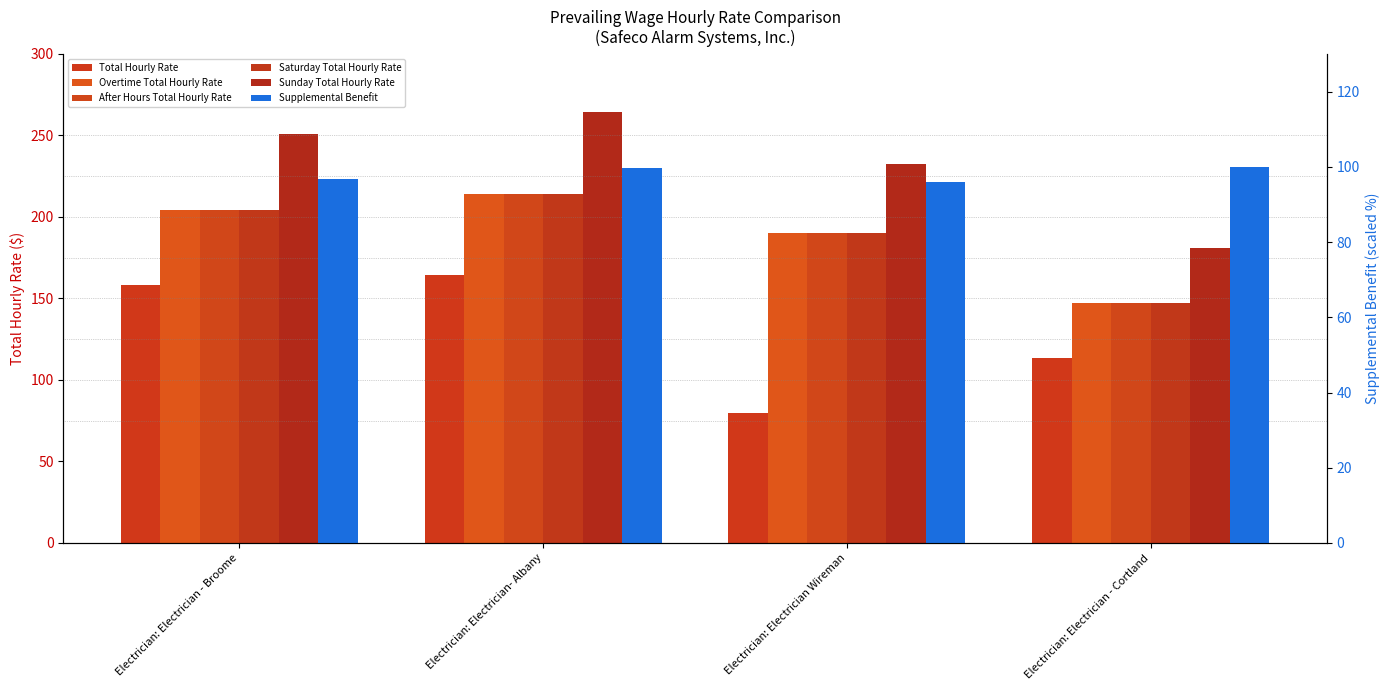

Reading right to left, list all the values displayed in this chart.

Total Hourly Rate: 113.2	79.8	164.2	158.0
Overtime Total Hourly Rate: 147.2	190.3	214.2	204.5
After Hours Total Hourly Rate: 147.2	190.3	214.2	204.5
Saturday Total Hourly Rate: 147.2	190.3	214.2	204.5
Sunday Total Hourly Rate: 181.2	232.5	264.1	251.0
Supplemental Benefit: 100.0	96.1	99.6	96.9